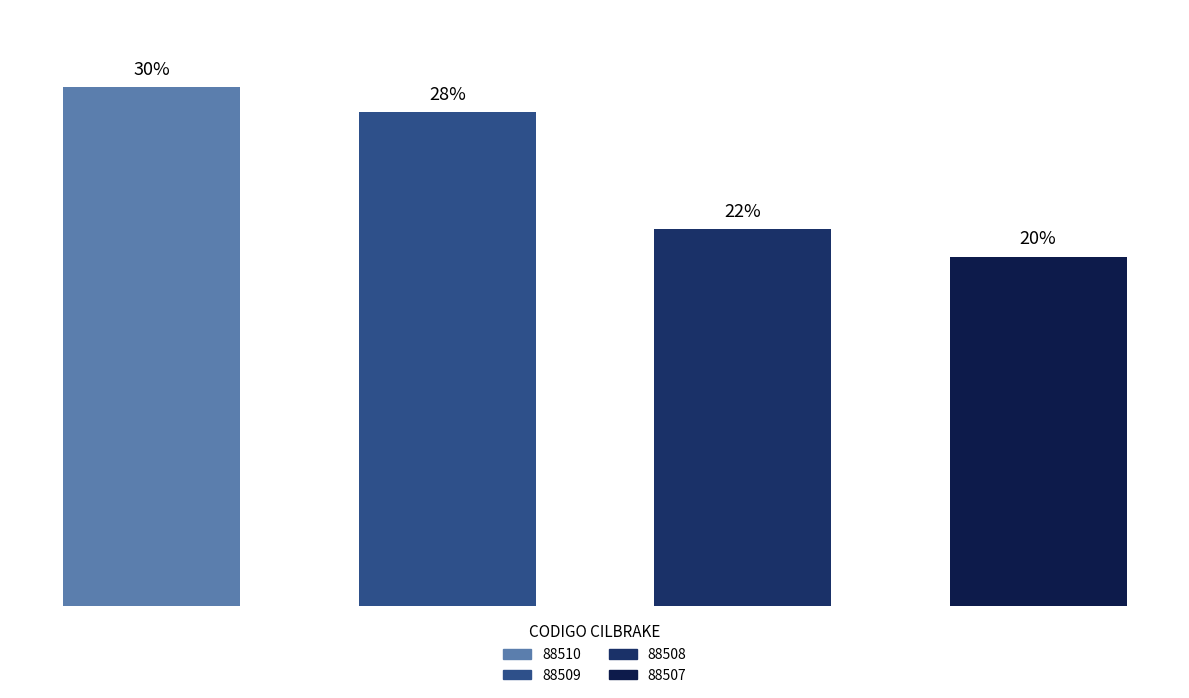

Does the chart contain any negative values?

No